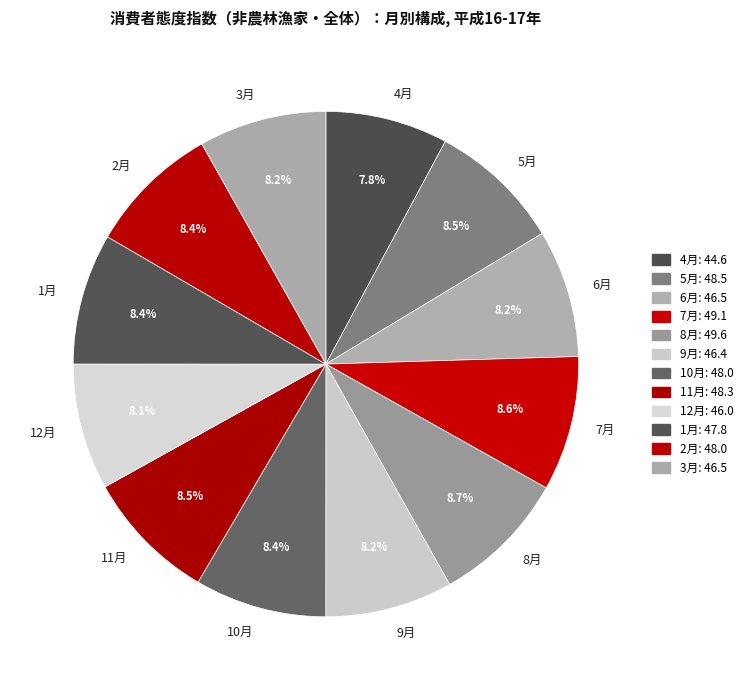

Is there any slice that represents more than half of the pie?

No